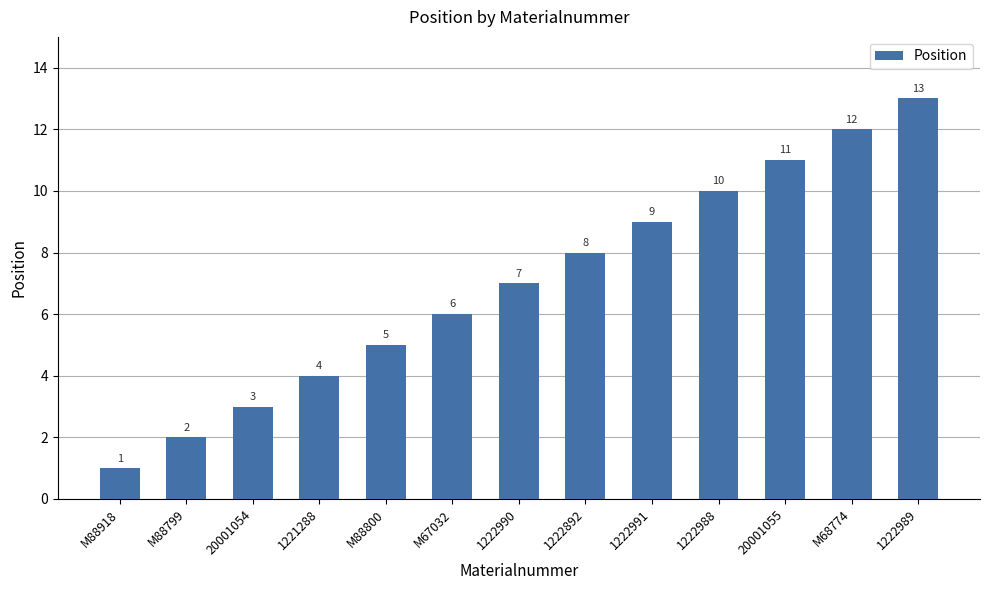

The chart shows a value of 3 at 20001055. True or false?

False